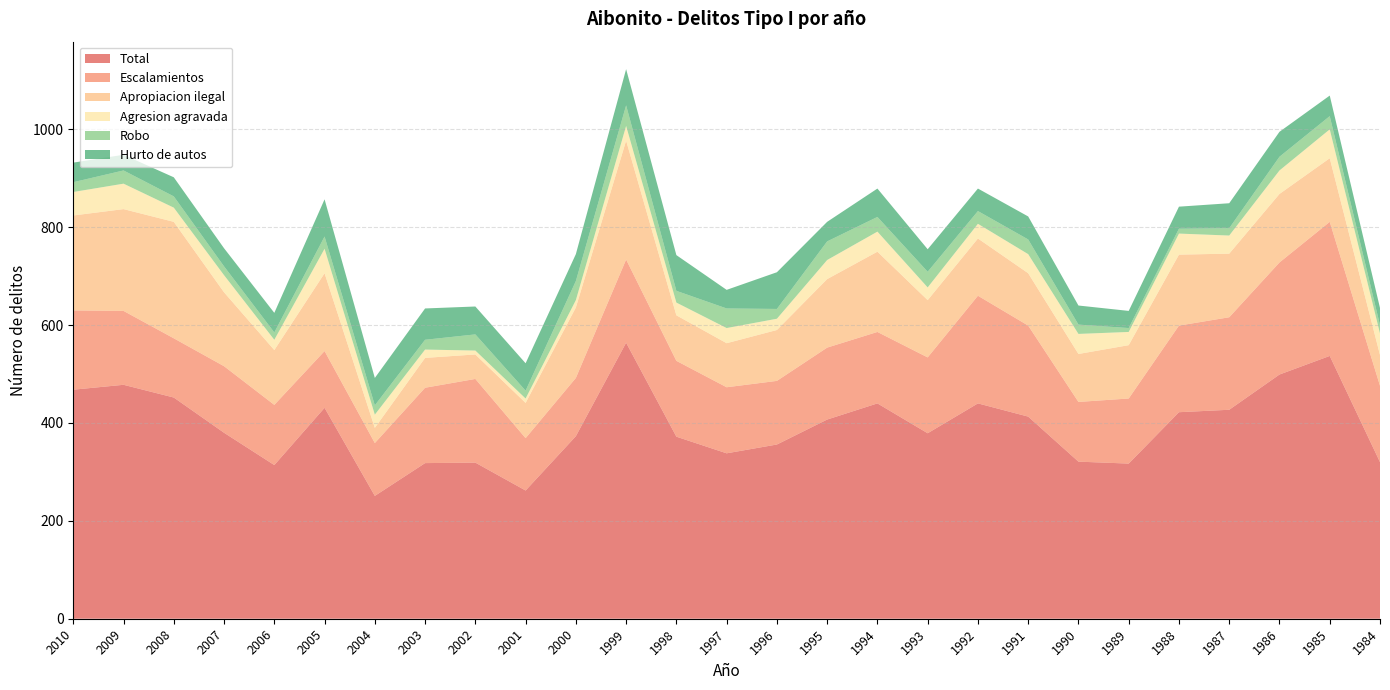

Reading left to right, list all the values displayed in this chart.

Total: 2010=468	2009=478	2008=452	2007=380	2006=314	2005=431	2004=251	2003=318	2002=319	2001=262	2000=373	1999=564	1998=372	1997=338	1996=356	1995=407	1994=440	1993=379	1992=440	1991=413	1990=321	1989=317	1988=422	1987=427	1986=499	1985=537	1984=320
Escalamientos: 2010=162	2009=151	2008=121	2007=136	2006=123	2005=116	2004=108	2003=154	2002=171	2001=107	2000=119	1999=170	1998=155	1997=135	1996=130	1995=147	1994=146	1993=155	1992=220	1991=186	1990=122	1989=133	1988=177	1987=189	1986=229	1985=274	1984=156
Apropiacion ilegal: 2010=194	2009=208	2008=238	2007=151	2006=112	2005=159	2004=31	2003=61	2002=50	2001=72	2000=144	1999=243	1998=93	1997=90	1996=104	1995=140	1994=164	1993=117	1992=117	1991=107	1990=98	1989=109	1988=145	1987=130	1986=140	1985=130	1984=63
Agresion agravada: 2010=48	2009=52	2008=29	2007=35	2006=21	2005=50	2004=27	2003=17	2002=8	2001=9	2000=15	1999=30	1998=26	1997=31	1996=23	1995=39	1994=41	1993=26	1992=30	1991=39	1990=41	1989=27	1988=43	1987=37	1986=48	1985=59	1984=44
Robo: 2010=20	2009=27	2008=23	2007=18	2006=15	2005=25	2004=19	2003=20	2002=33	2001=16	2000=39	1999=42	1998=24	1997=40	1996=20	1995=38	1994=30	1993=32	1992=26	1991=30	1990=19	1989=8	1988=10	1987=15	1986=28	1985=27	1984=17
Hurto de autos: 2010=40	2009=32	2008=39	2007=37	2006=40	2005=76	2004=56	2003=64	2002=57	2001=56	2000=55	1999=74	1998=73	1997=38	1996=75	1995=40	1994=58	1993=46	1992=46	1991=47	1990=39	1989=35	1988=45	1987=51	1986=51	1985=42	1984=35